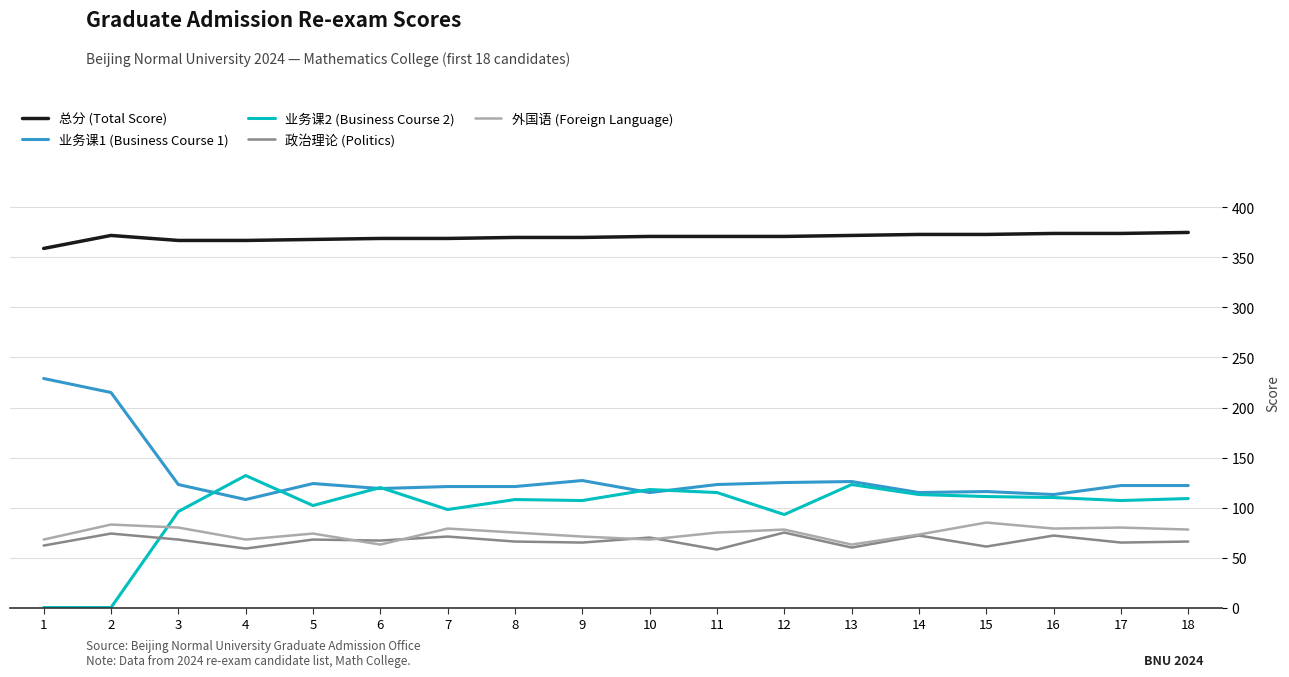

What is the average value of the 外国语 (Foreign Language) series?

74